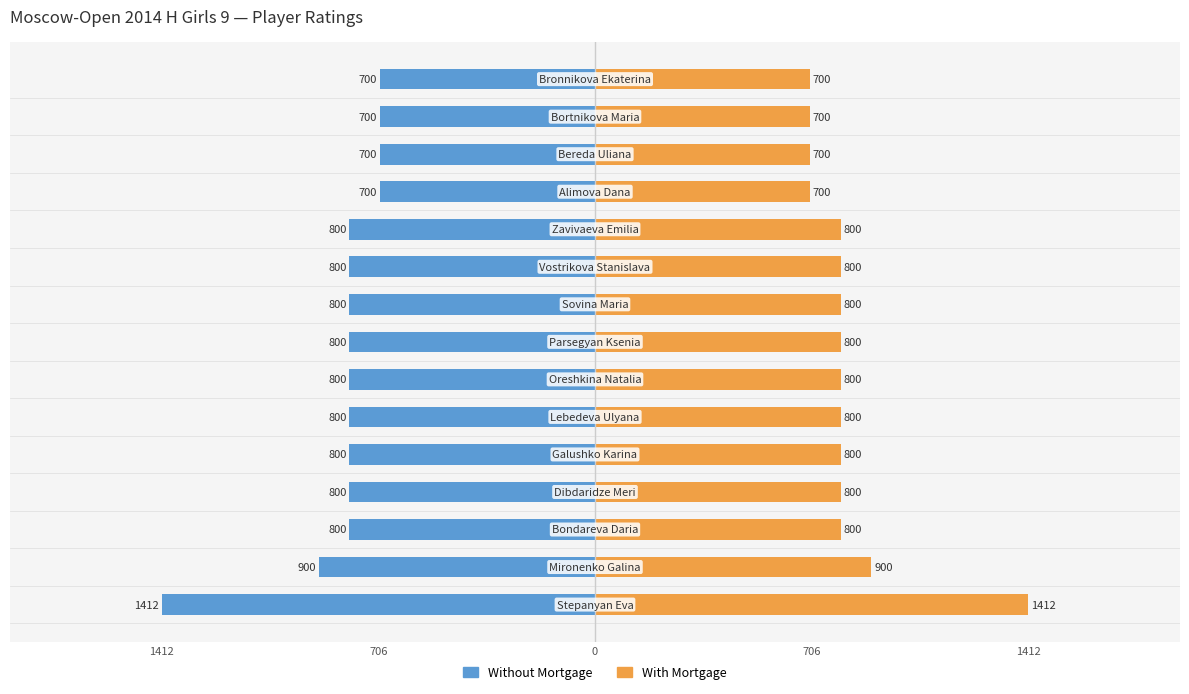

Reading left to right, list all the values displayed in this chart.

Without Mortgage: -1412	-900	-800	-800	-800	-800	-800	-800	-800	-800	-800	-700	-700	-700	-700
With Mortgage: 1412	900	800	800	800	800	800	800	800	800	800	700	700	700	700